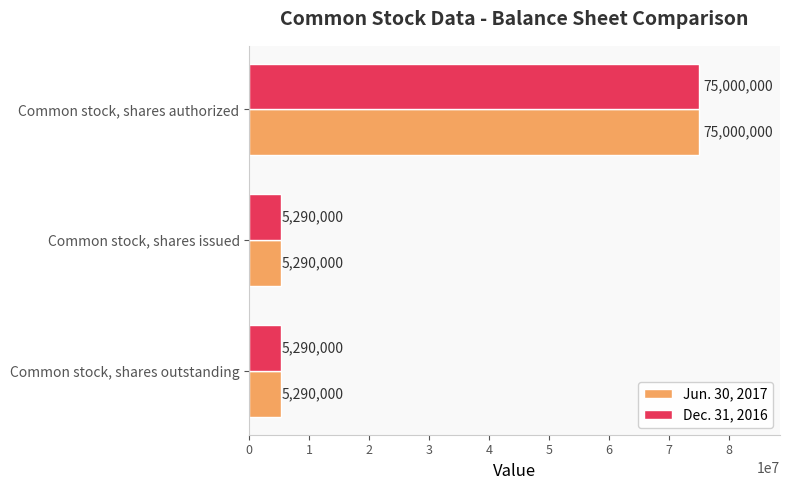

True or false: Dec. 31, 2016 has a value of 5290000 at Common stock, shares outstanding.

True